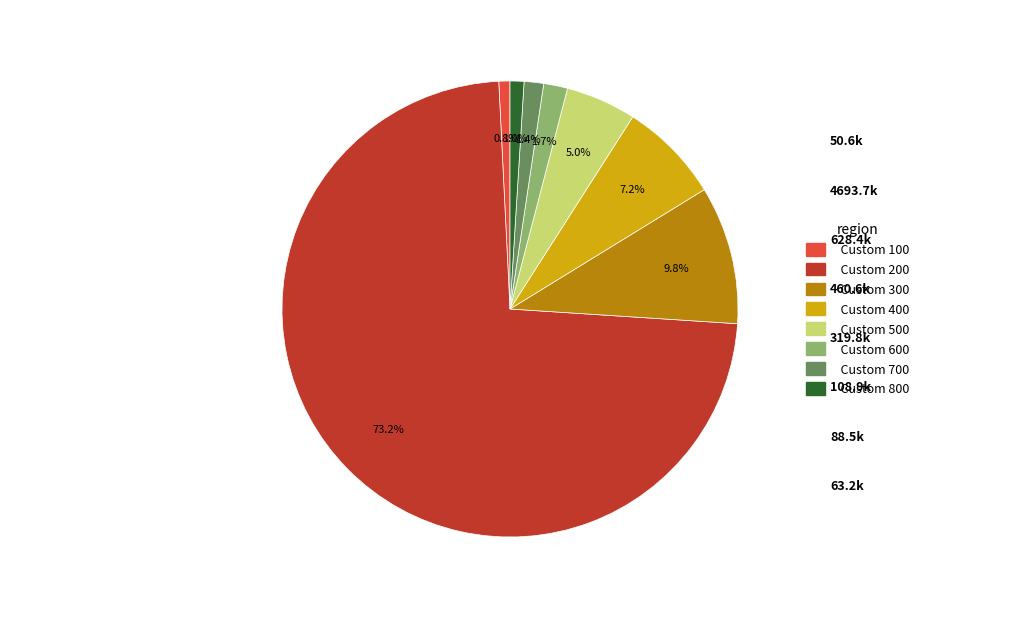

Is it true that Custom 100 is 10% of the pie?

False